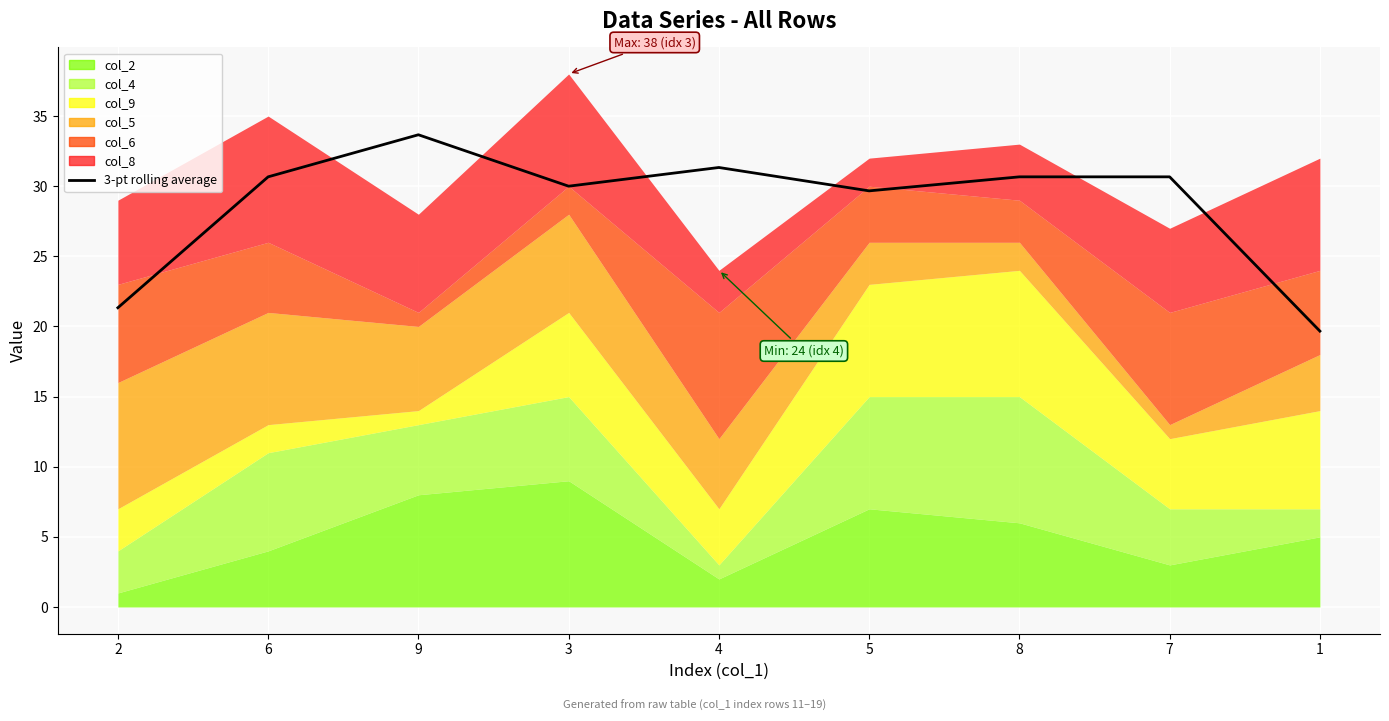

Which label corresponds to the largest value in the chart?

9